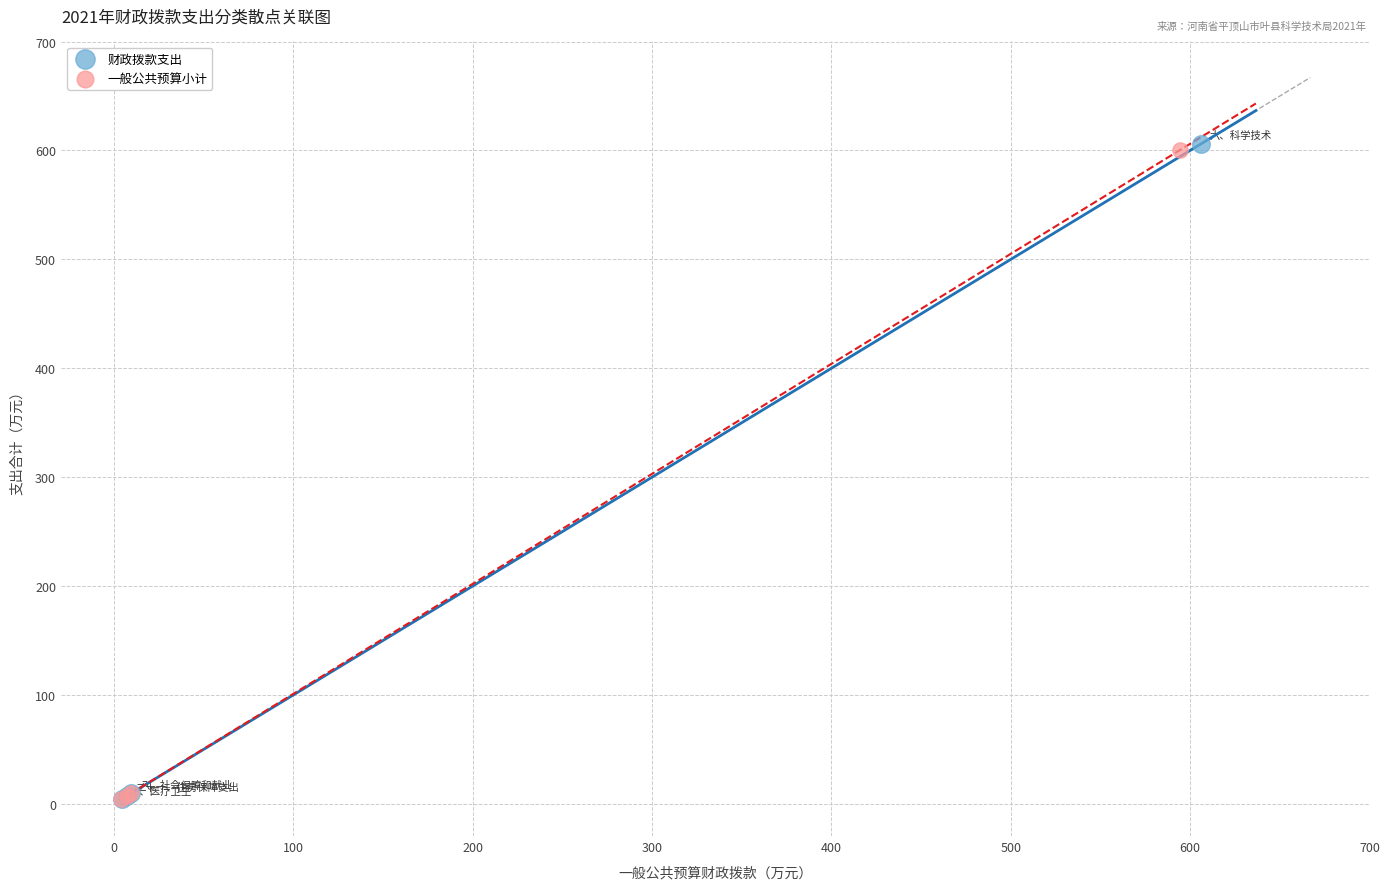

What are all the series names shown in the legend?

财政拨款支出, 一般公共预算小计